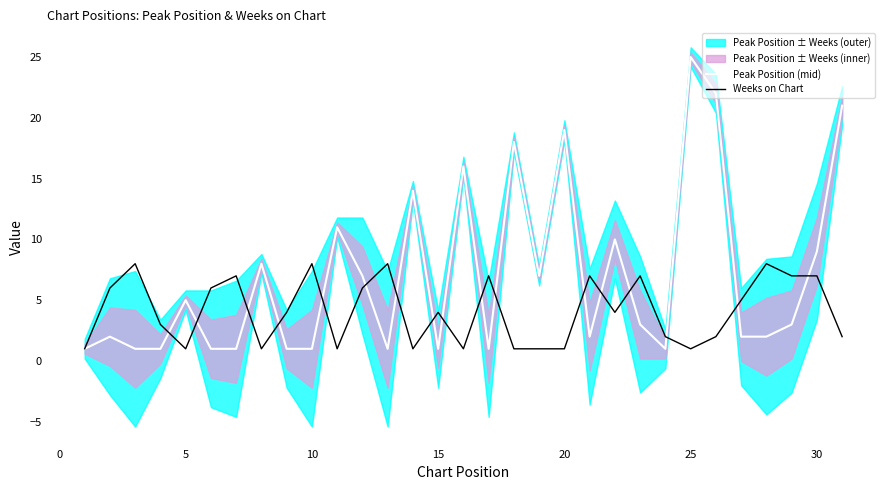

Is it true that Peak Position (mid) equals 7 at 20?

False